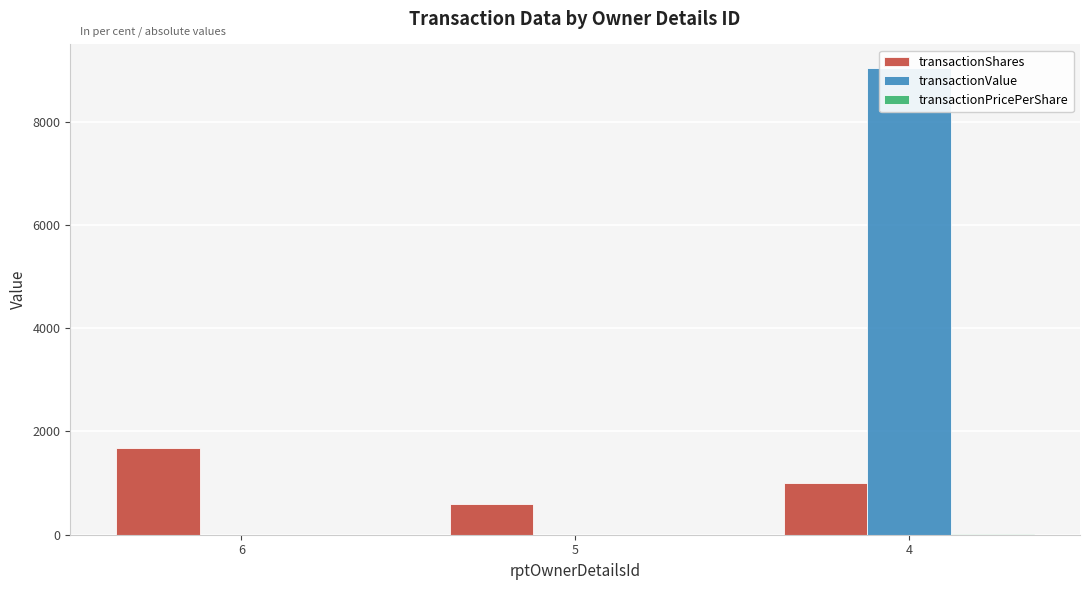

Between 5 and 4, which series saw the biggest shift?

transactionValue